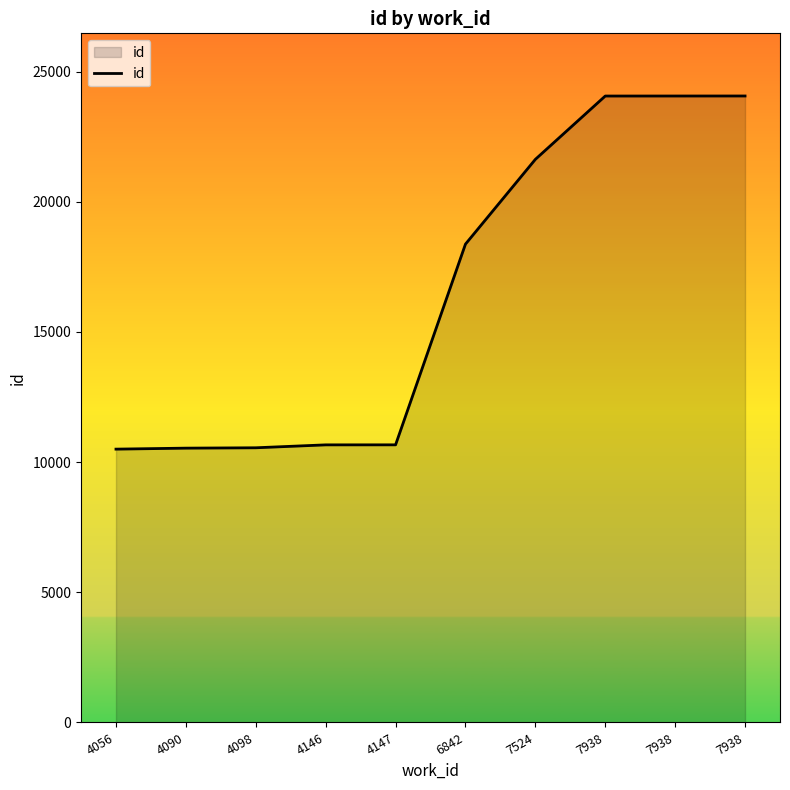

What is the ratio of the value at 4090 to the value at 7938?

0.4